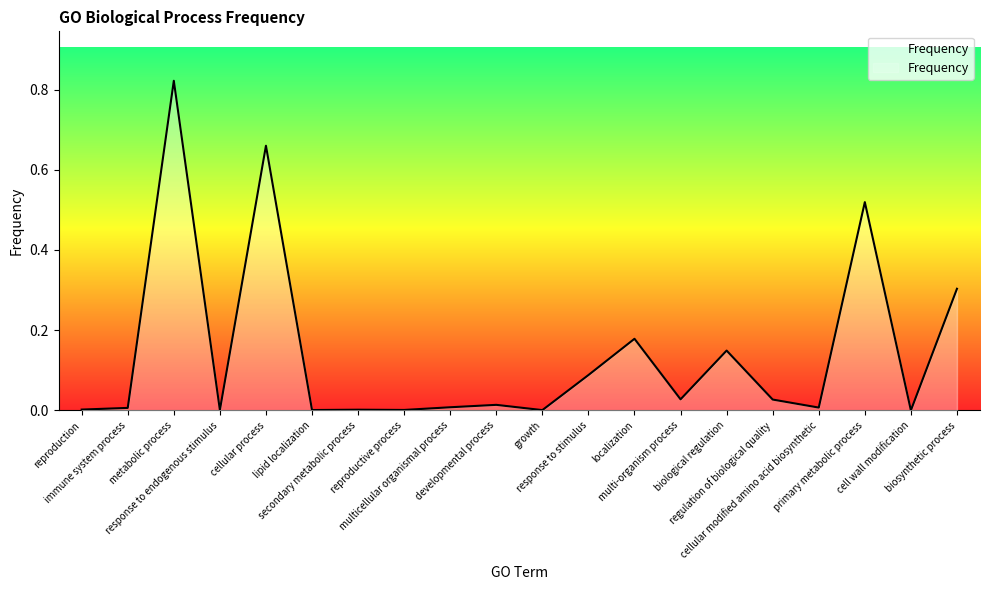

Where is the first local minimum?

response to endogenous stimulus